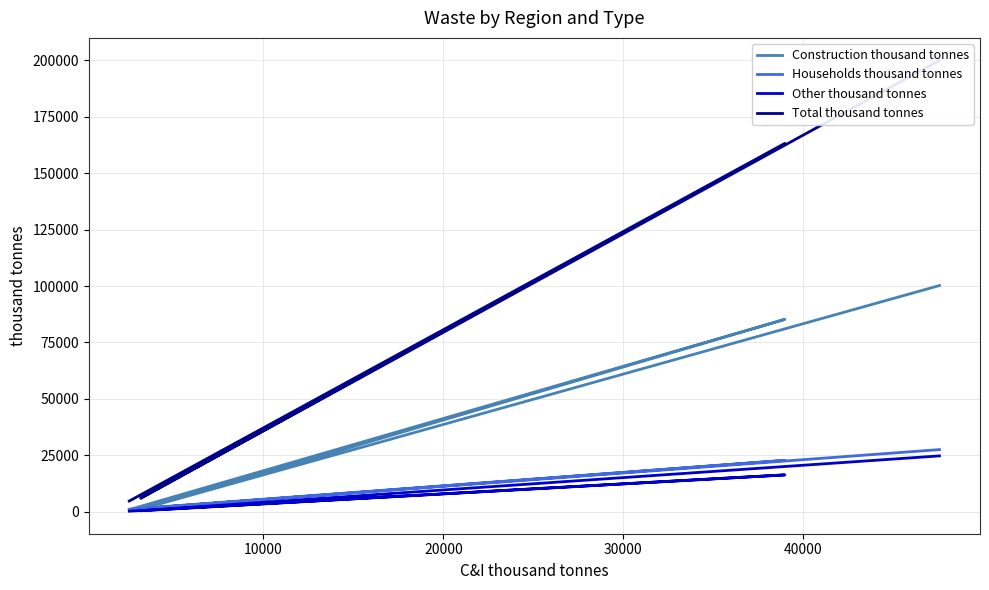

Reading left to right, what are all the values shown in this chart?

Construction thousand tonnes: 100230	1057	85240	881
Households thousand tonnes: 27506	1306	22744	1080
Other thousand tonnes: 24716	395	16291	202
Total thousand tonnes: 200020	5931	163252	4708